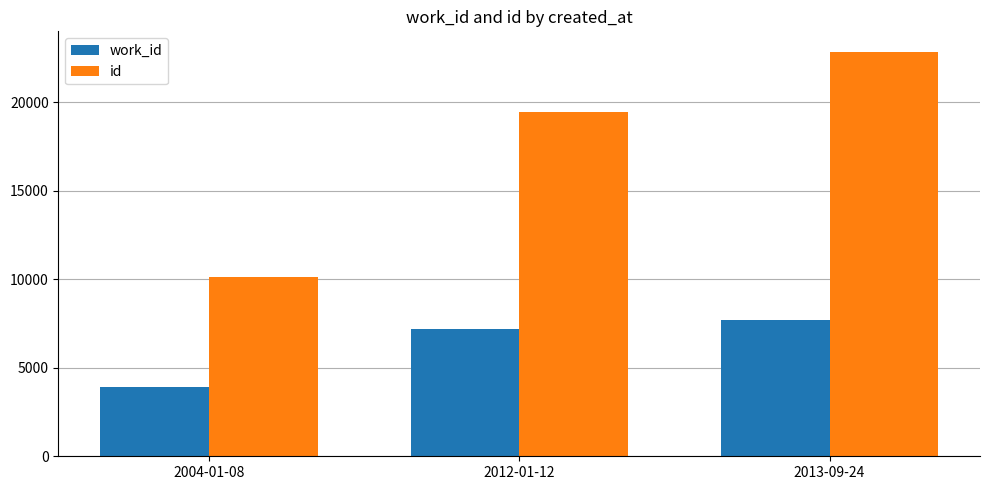

Count the number of data series in this chart.

2